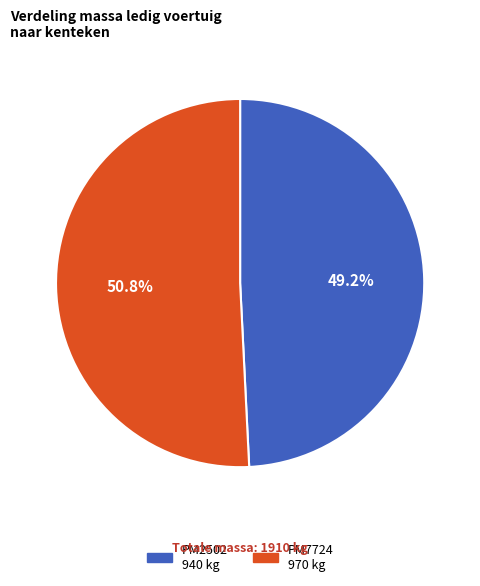

To the nearest percent, what portion does PM2502 represent?

49%